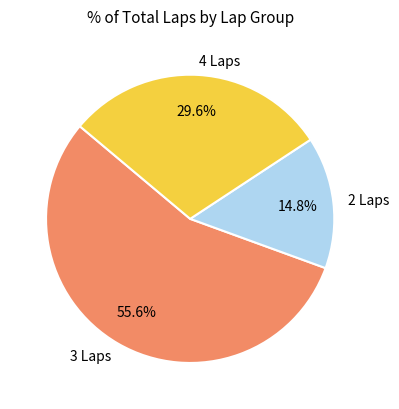

What is the smallest slice in the pie chart?

2 Laps